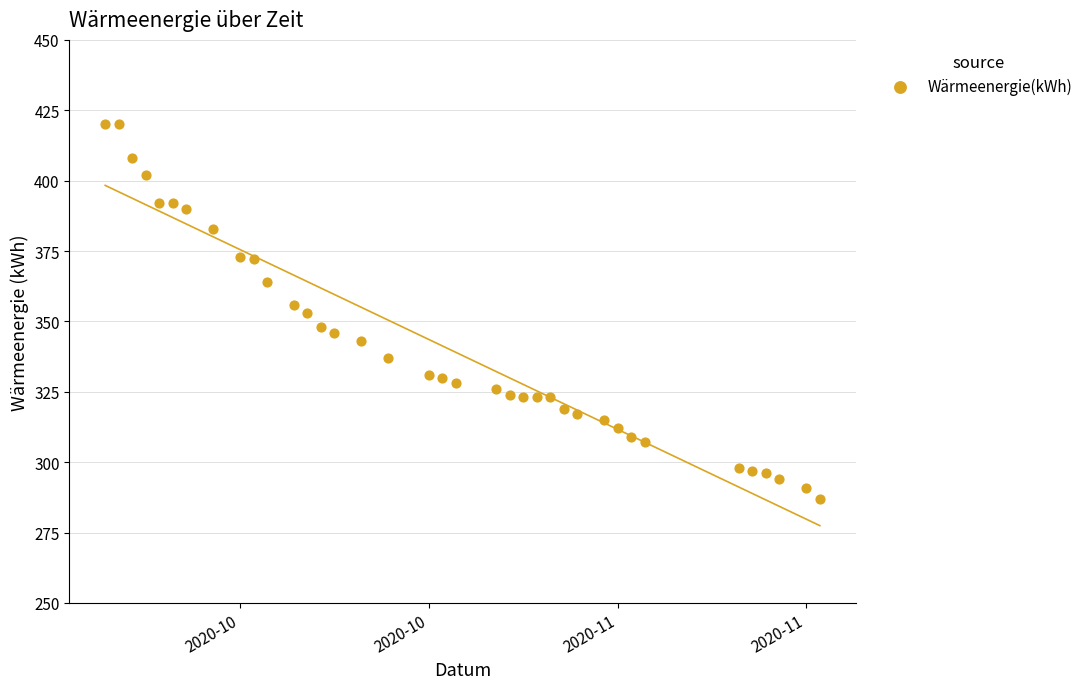

What is the range of Y values (max minus min)?

133